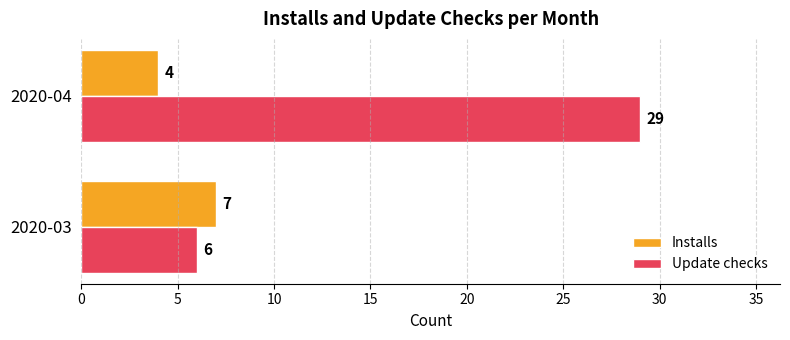

Which category has the highest value across all series?

2020-04